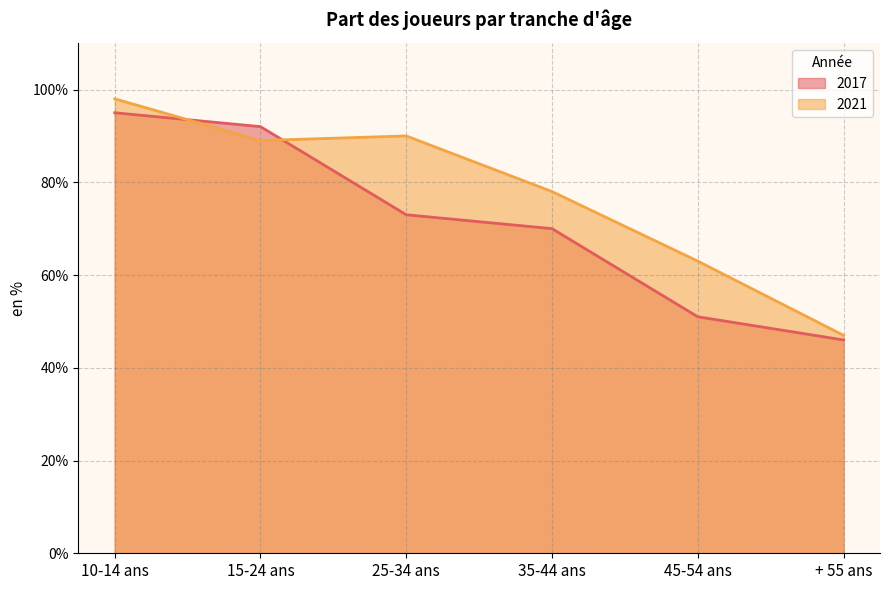

True or false: 2017 and 2021 intersect in this chart.

True